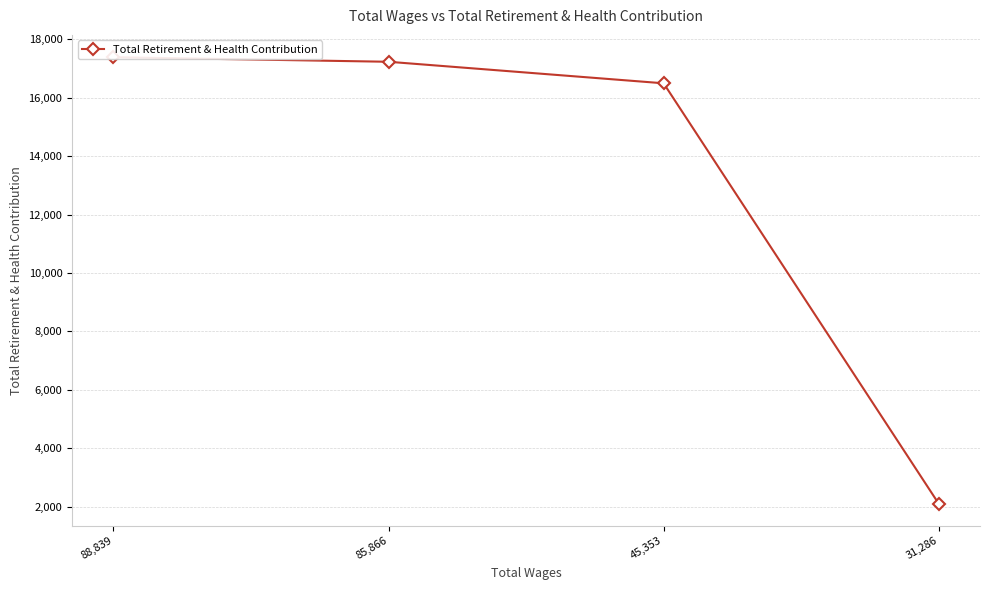

True or false: the data shows 17230 at 85,866.

True